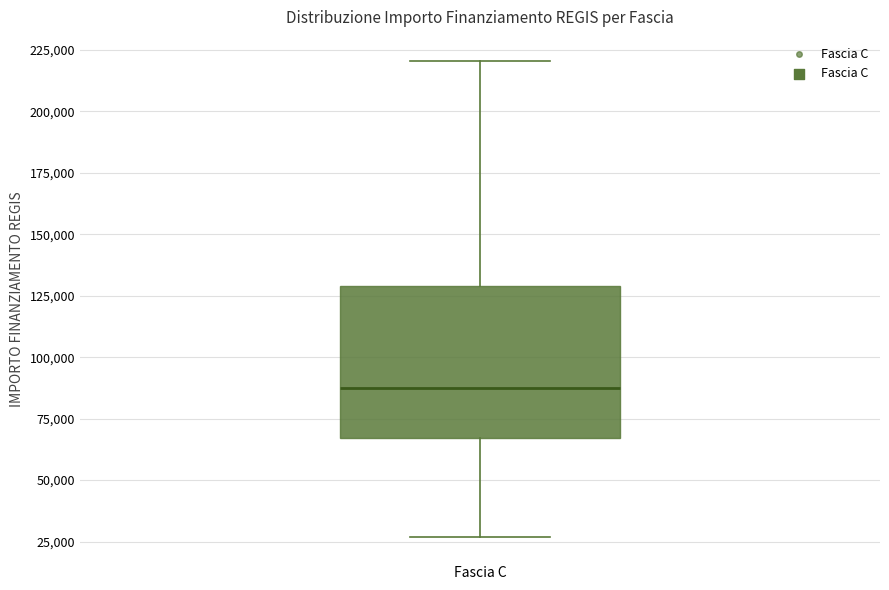

Where does the median line of the box for Fascia C sit on the y-axis? The values are not printed on the chart, so give them approximately, as read against the axis.

85000